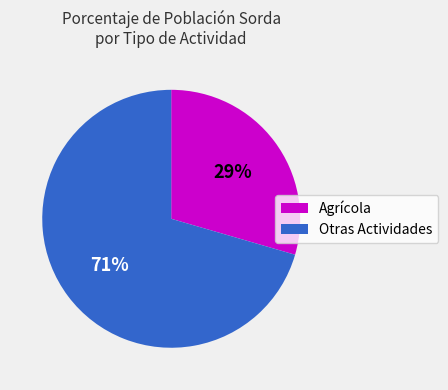

Rank the categories by value from highest to lowest.

Otras Actividades, Agrícola